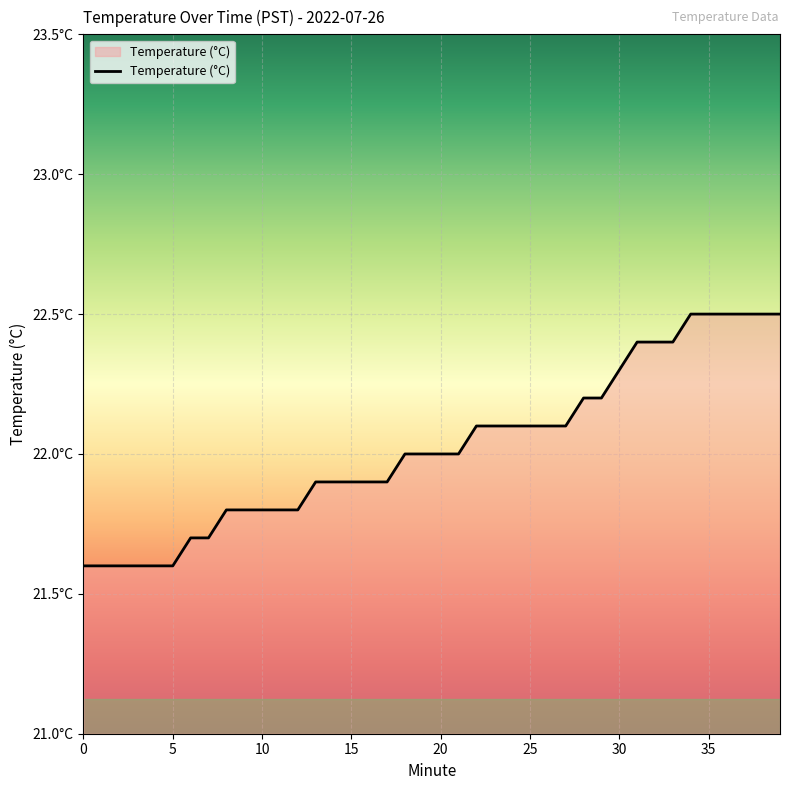

Does the chart display data point markers on the line(s)?

No